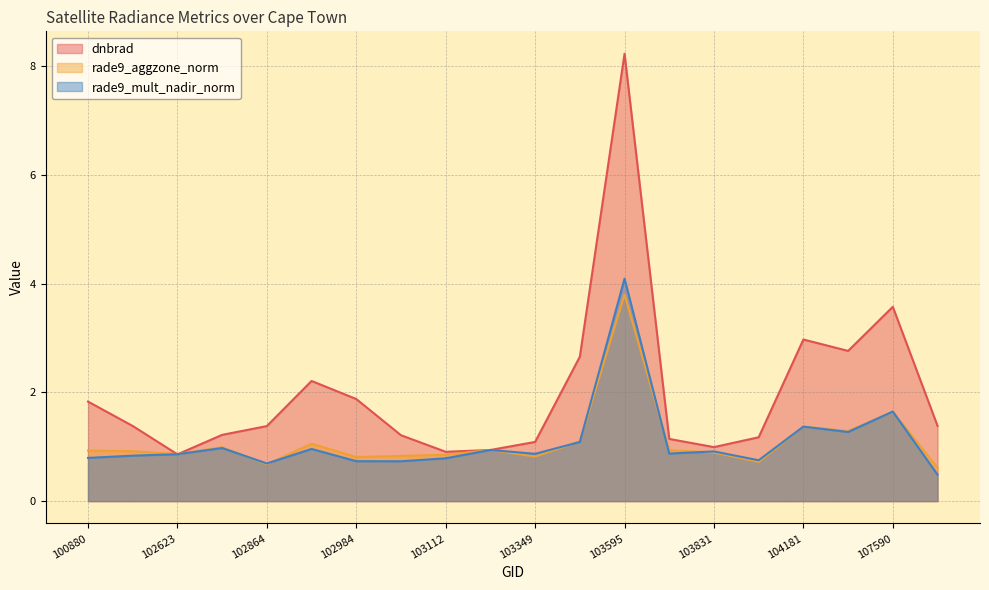

At 102993, list the series in order from largest to smallest.

dnbrad, rade9_aggzone_norm, rade9_mult_nadir_norm